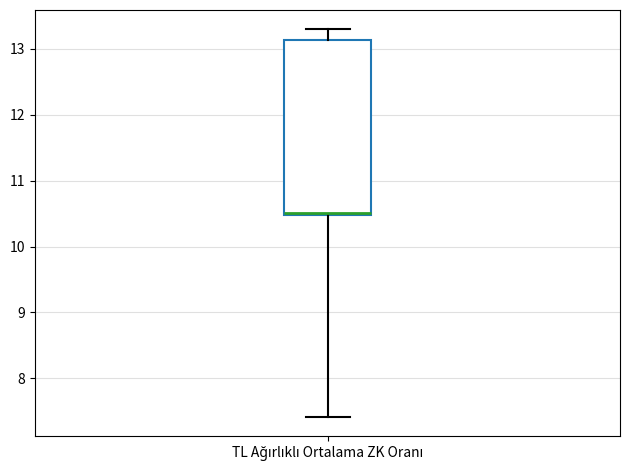

Read this box plot against the y-axis: the position of the median line, the range covered by the box, and the ends of both whiskers. The values are not printed on the chart, so give them approximately, as read against the axis.

median 10.5, box 10.5 to 13.1, whiskers 7.4 to 13.3